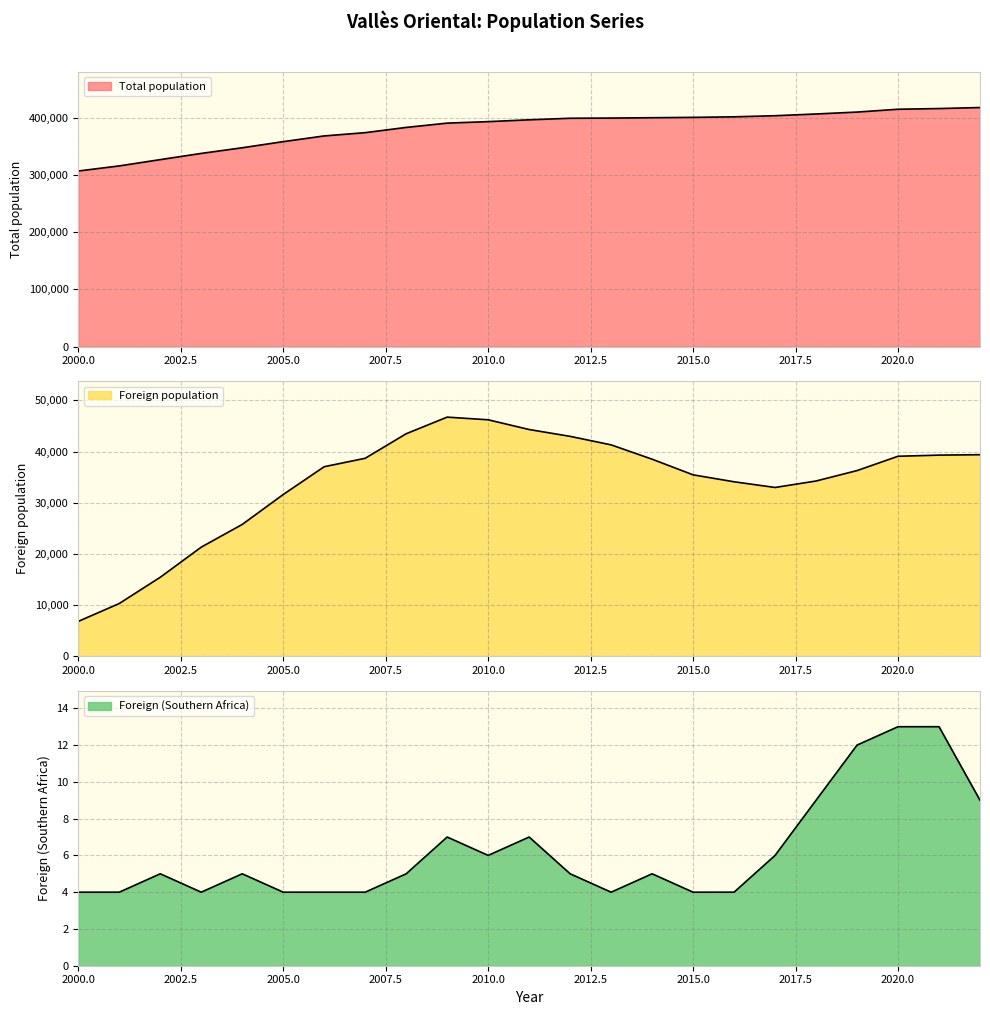

True or false: Foreign (Southern Africa) and Total population cross at least once.

False